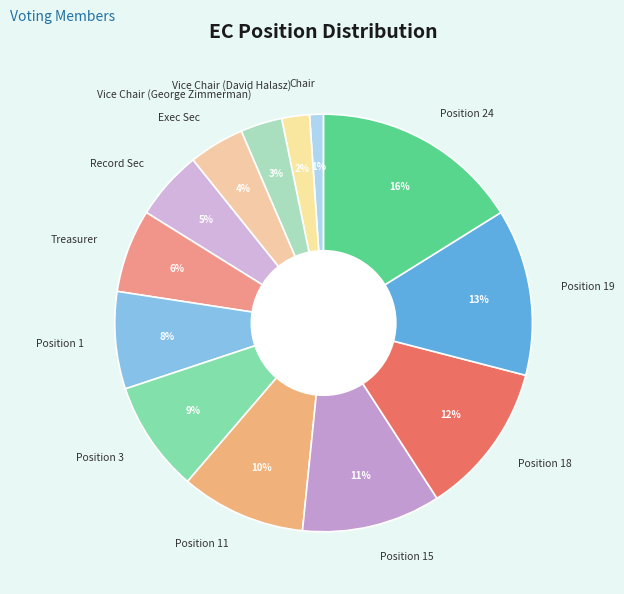

Do Position 11 and Position 24 together represent more than half of the pie?

No